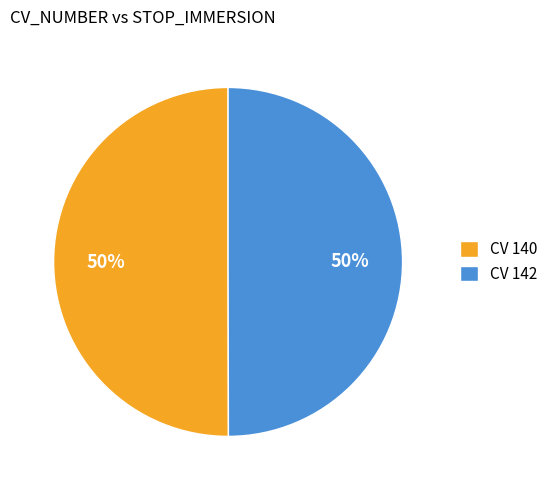

To the nearest percent, what is the combined percentage of CV 140 and CV 142?

100%